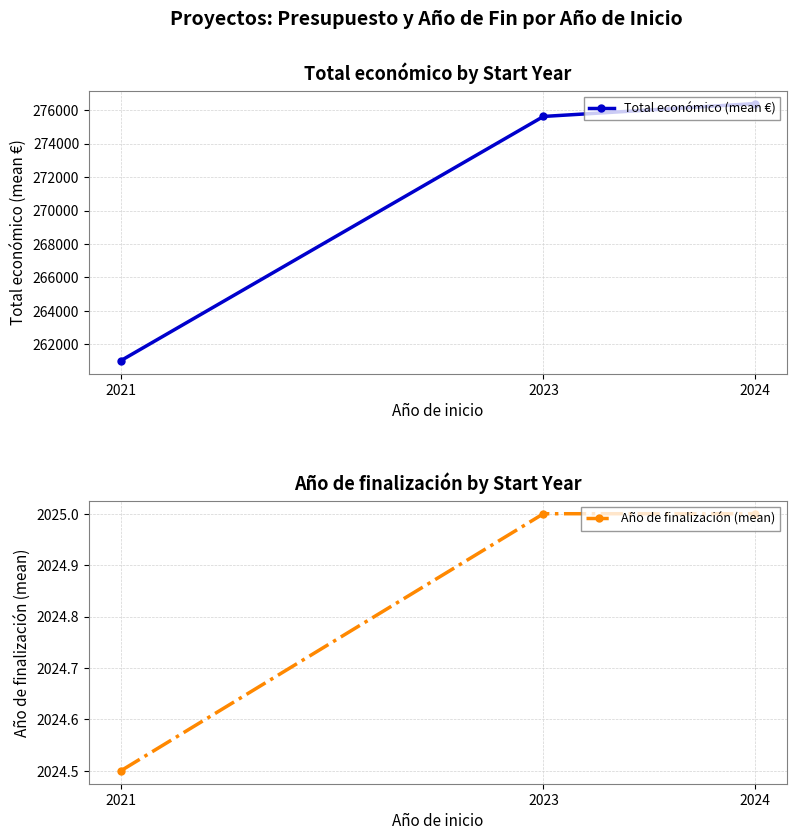

What are all the series names shown in the legend?

Total económico (mean €), Año de finalización (mean)